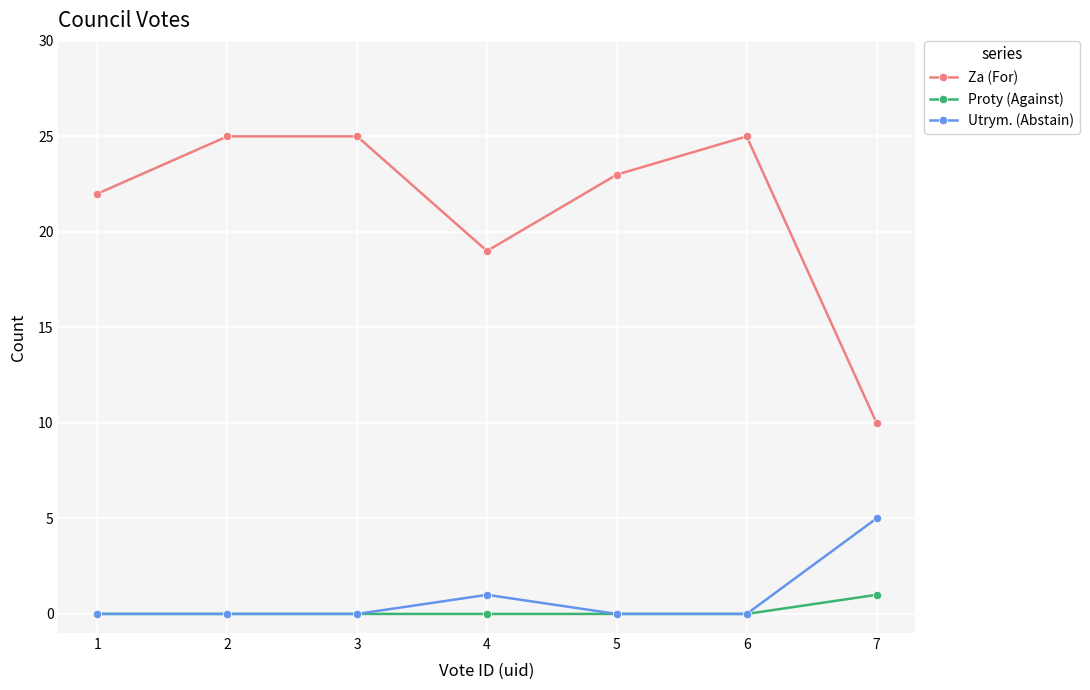

How many categories are shown in the chart?

7